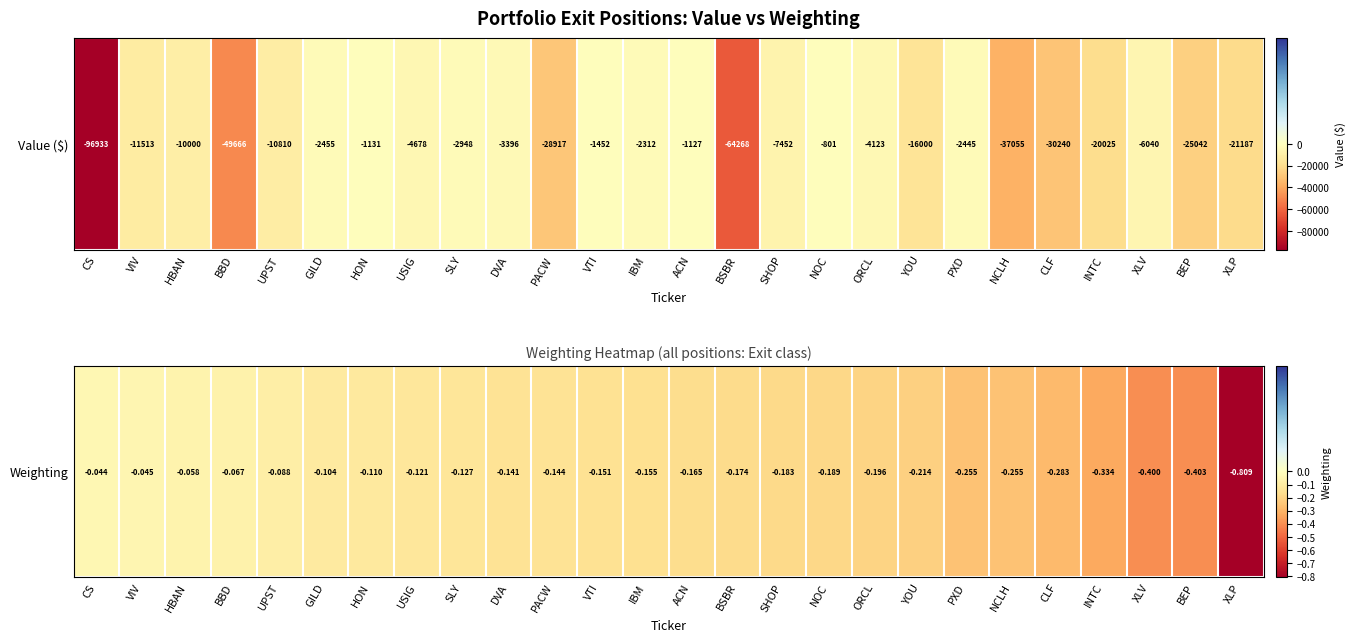

Read the value at YOU.

-0.2